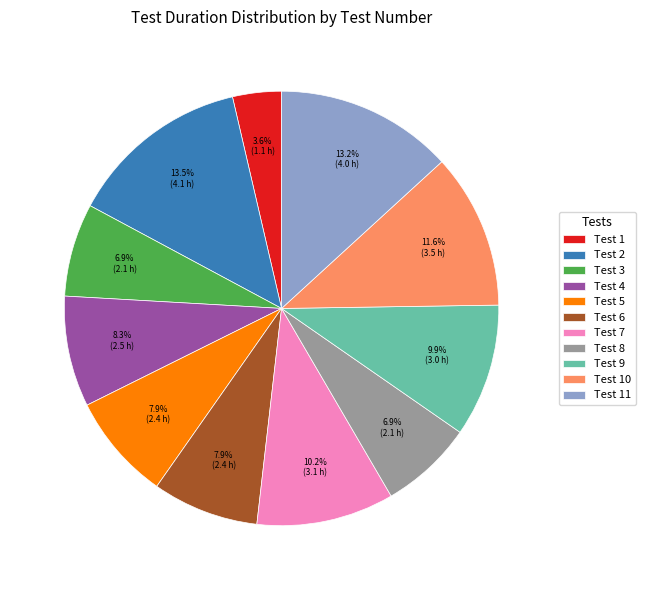

To the nearest percent, what is the difference between the largest and smallest slice percentages?

10%